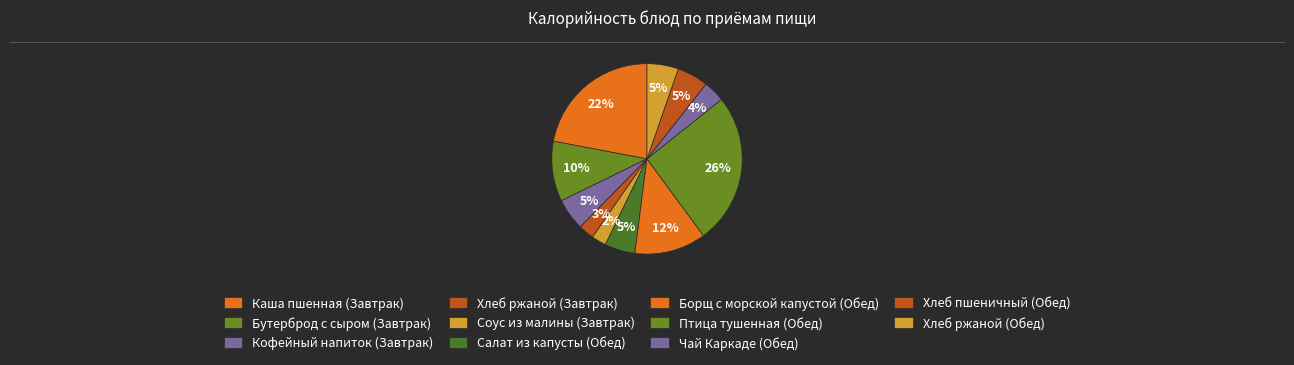

Which slice is the largest?

Птица тушенная (Обед)